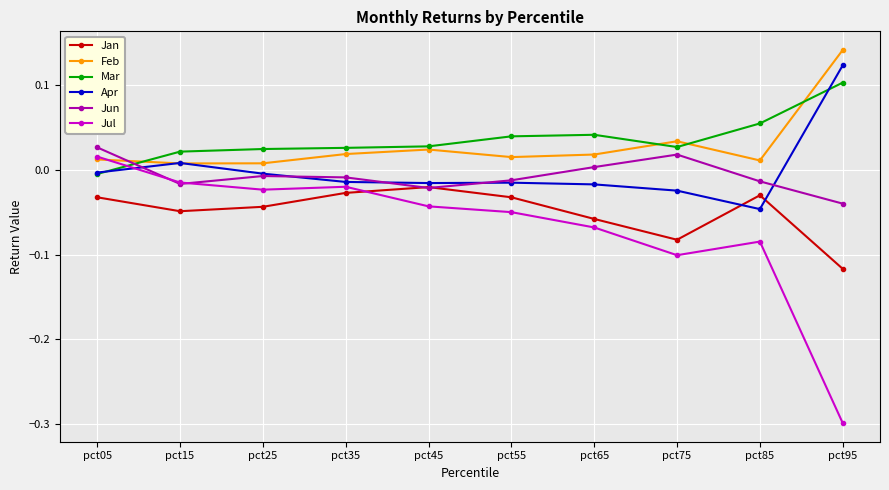

Which series has the widest spread of values?

Jul